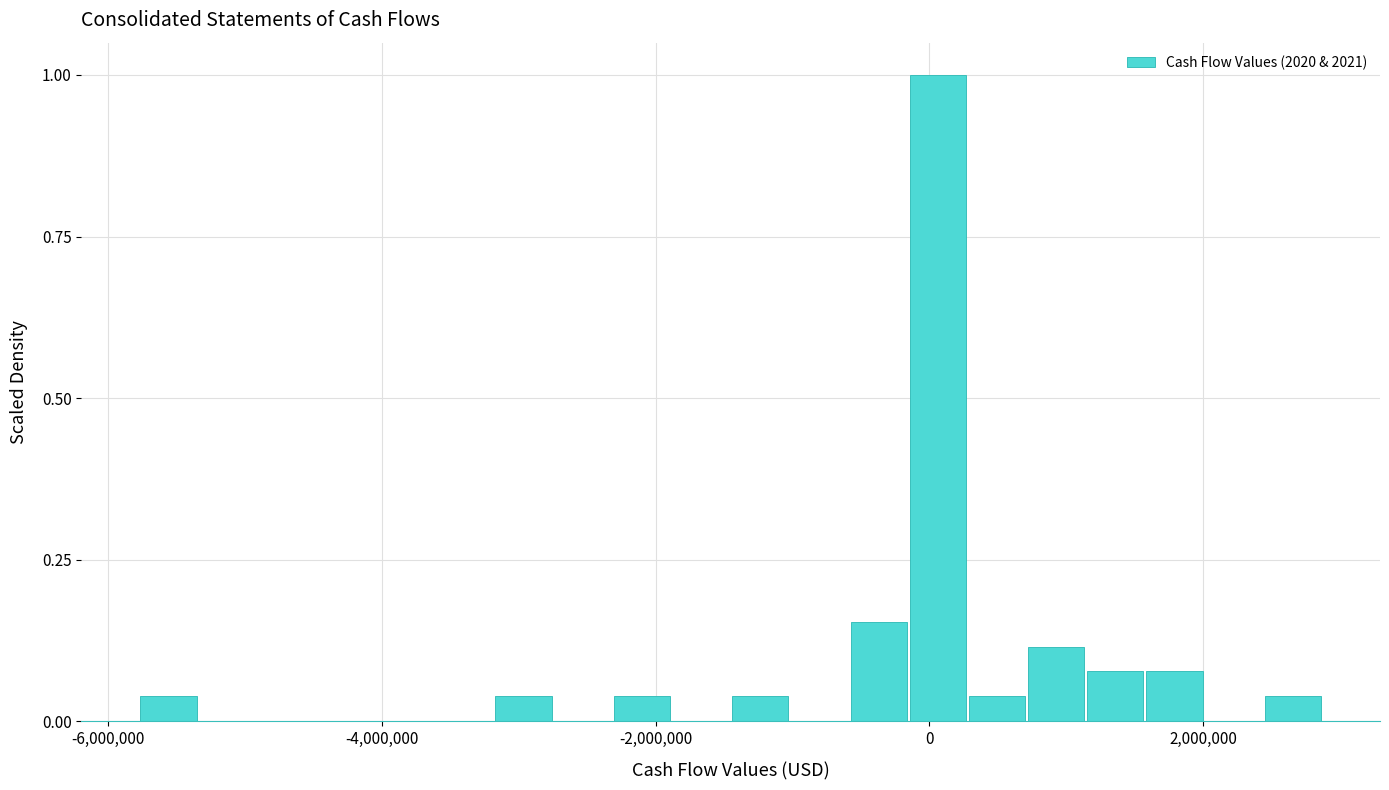

Read against the x-axis, roughly where is the centre of the tallest bar?

0